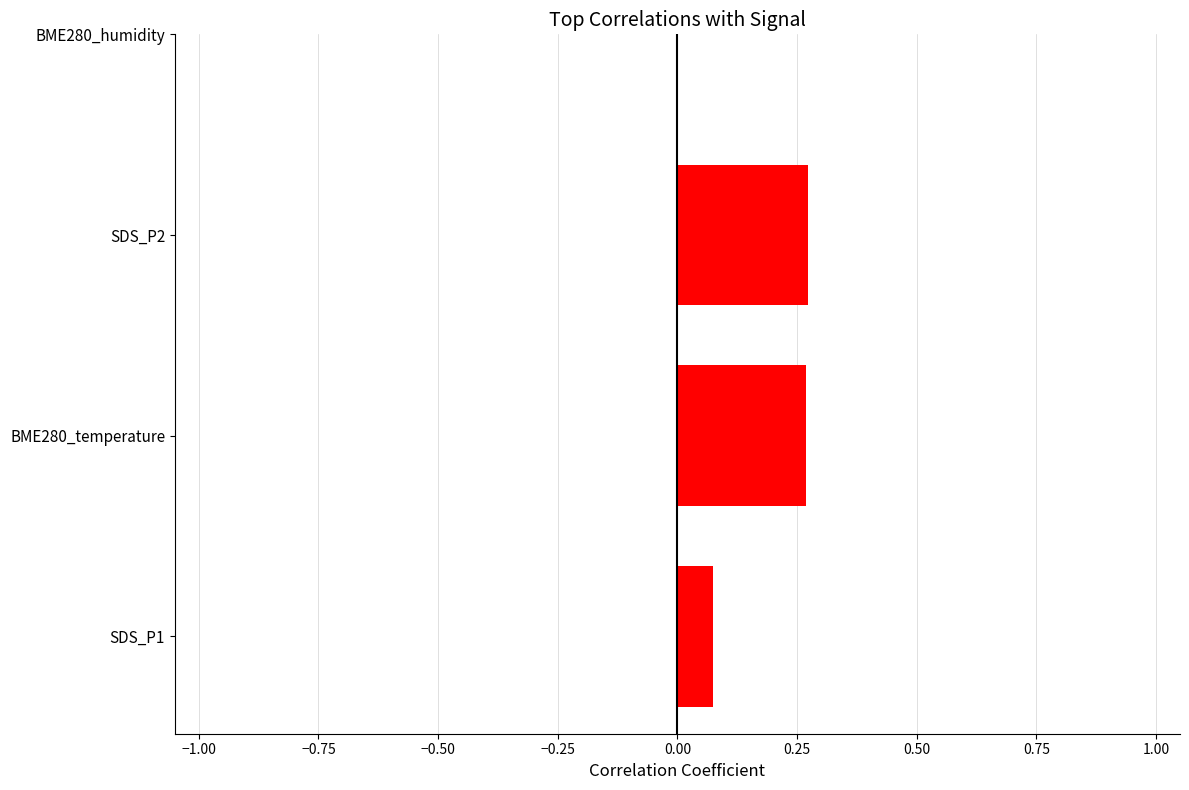

Between SDS_P2 and SDS_P1, which is larger?

SDS_P2